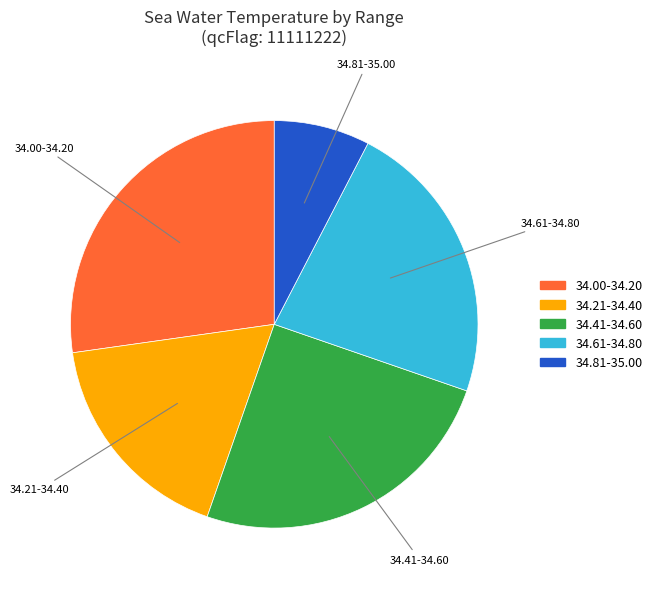

Rank the categories by value from lowest to highest.

34.81-35.00, 34.21-34.40, 34.61-34.80, 34.41-34.60, 34.00-34.20